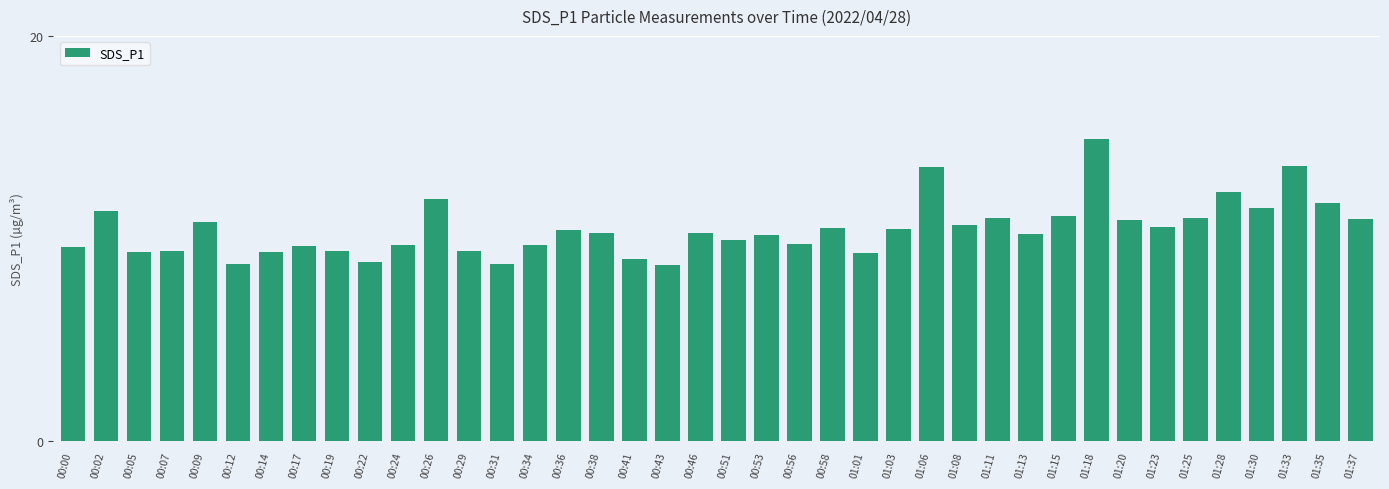

What is the ratio of the value at 00:02 to the value at 00:46?

1.1